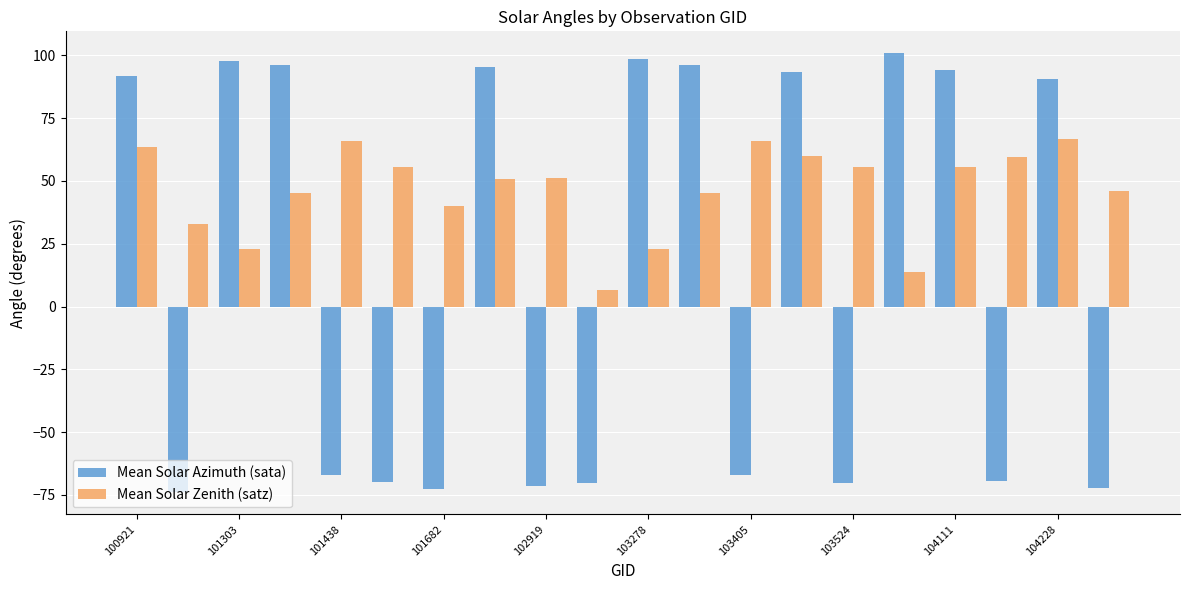

Which series has the largest total across all categories?

Mean Solar Zenith (satz)